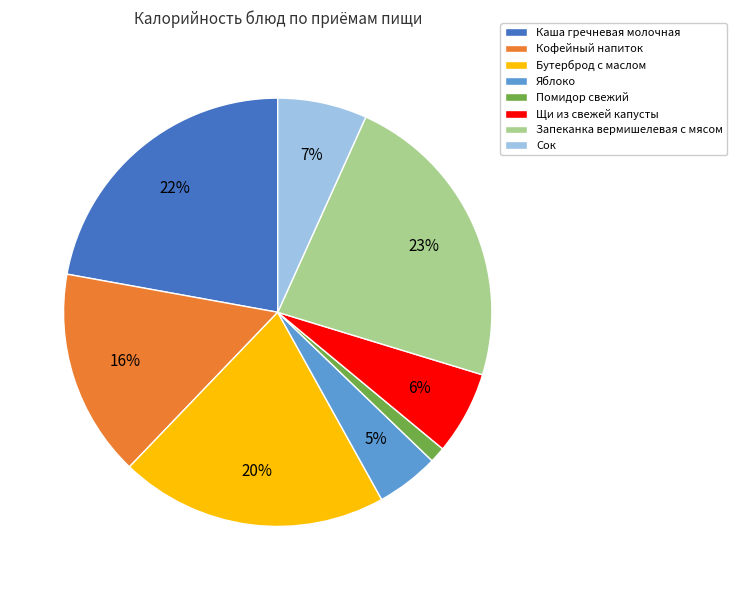

Which category has the biggest portion of the pie?

Запеканка вермишелевая с мясом